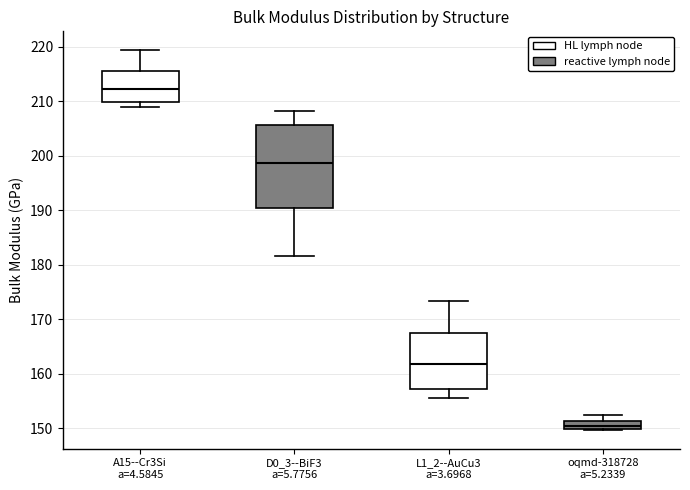

Which box has the lowest median line?

oqmd-318728 a=5.2339